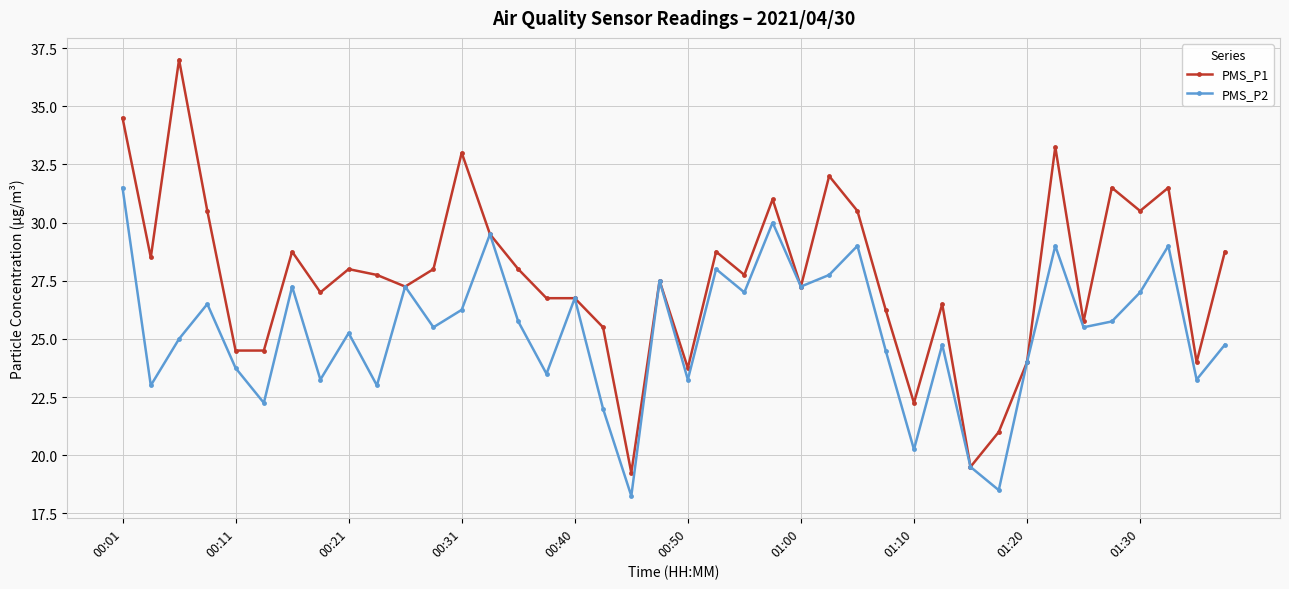

Count the number of data series in this chart.

2